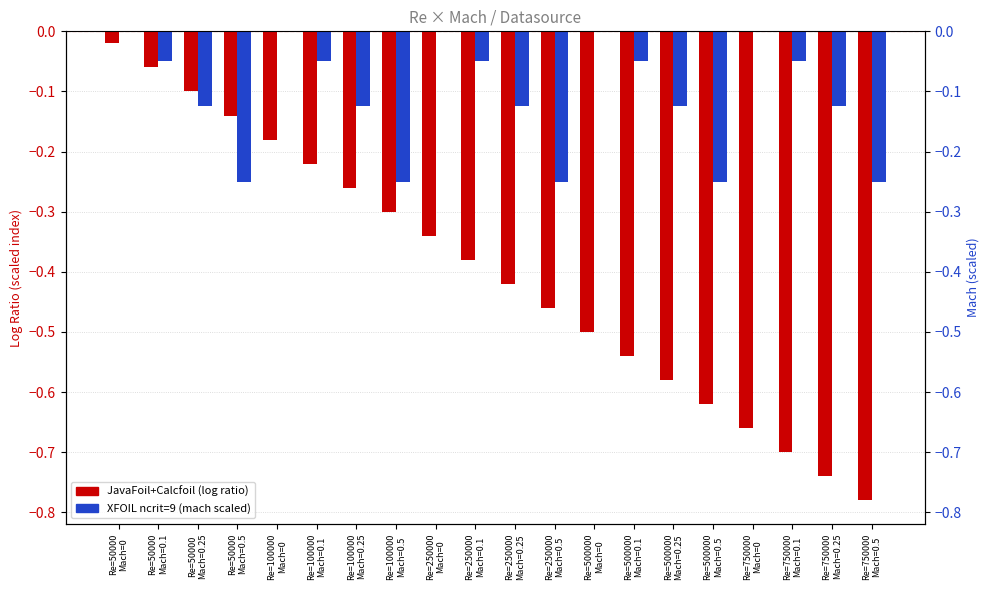

How many groups of bars are there?

20